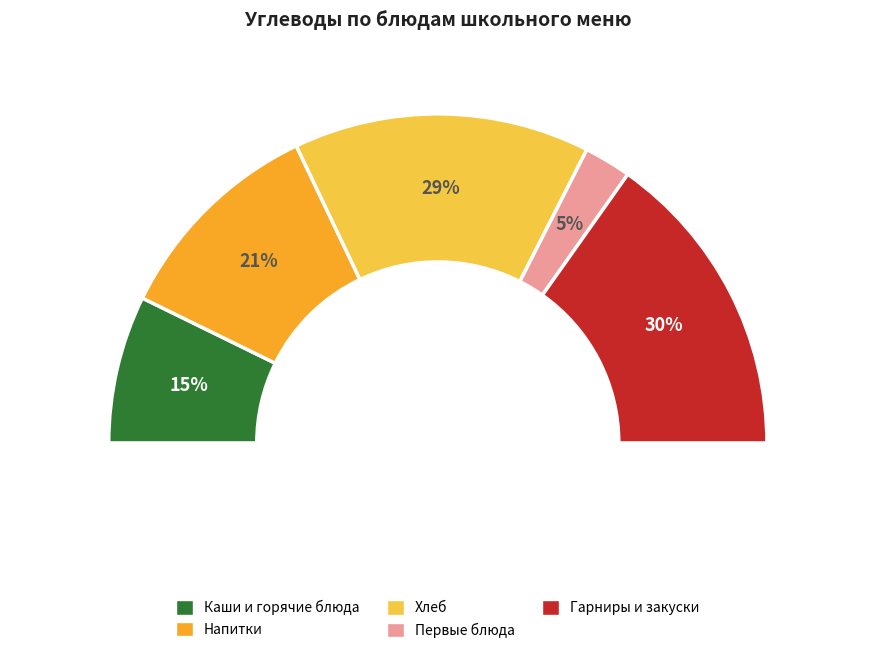

Does хлеб ржано-пшеничный (завтрак) represent more than half of the total?

No